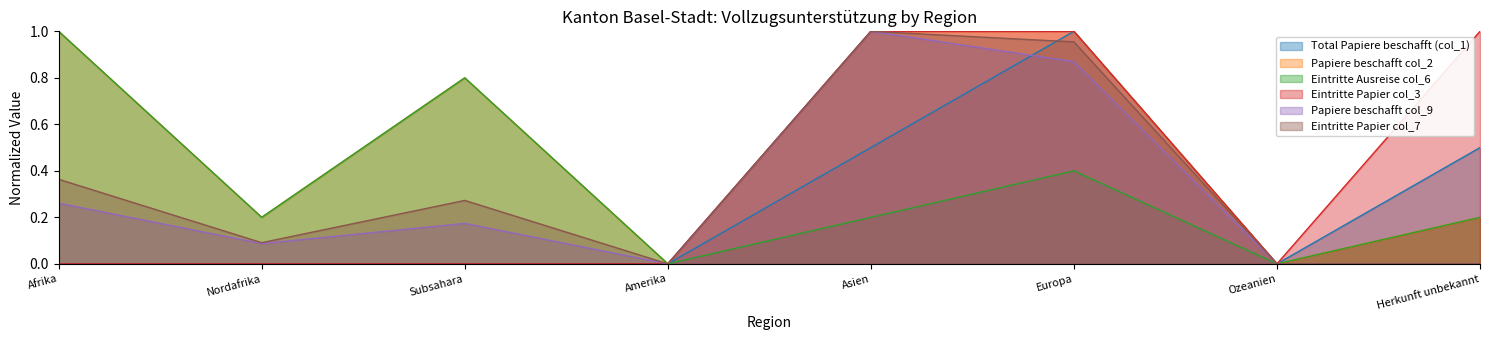

How many interior local valleys does the Total Papiere beschafft (col_1) series have?

1